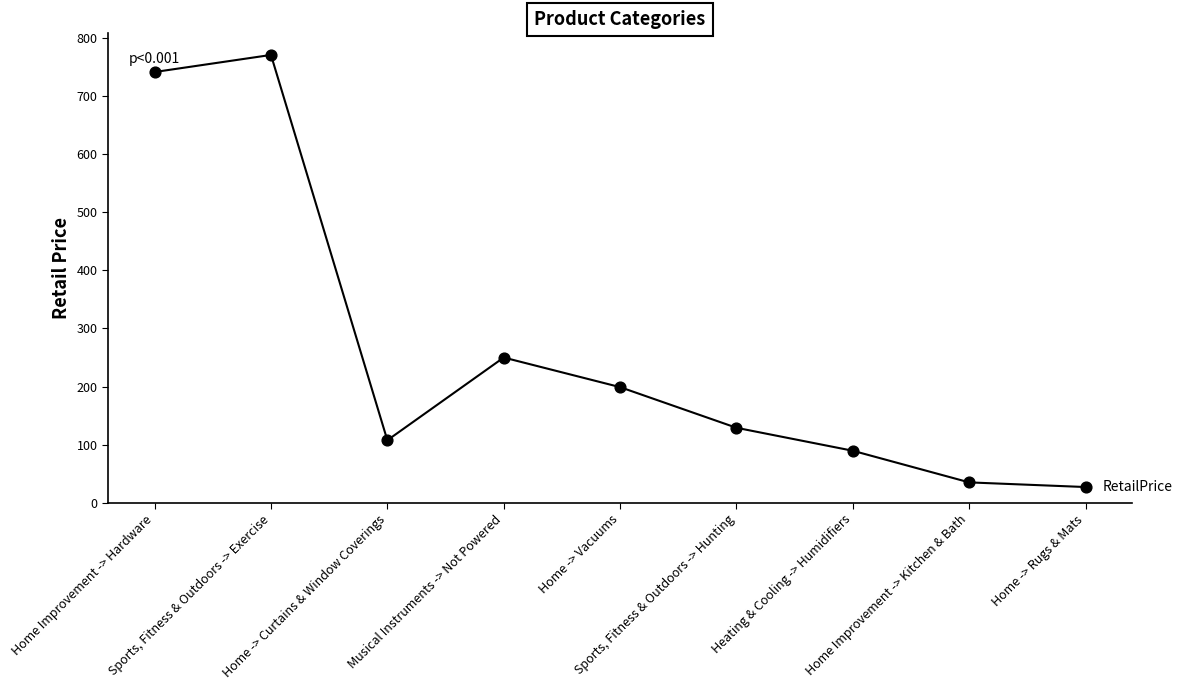

What is the change in value from Sports, Fitness & Outdoors -> Hunting to Heating & Cooling -> Humidifiers?

-39.6